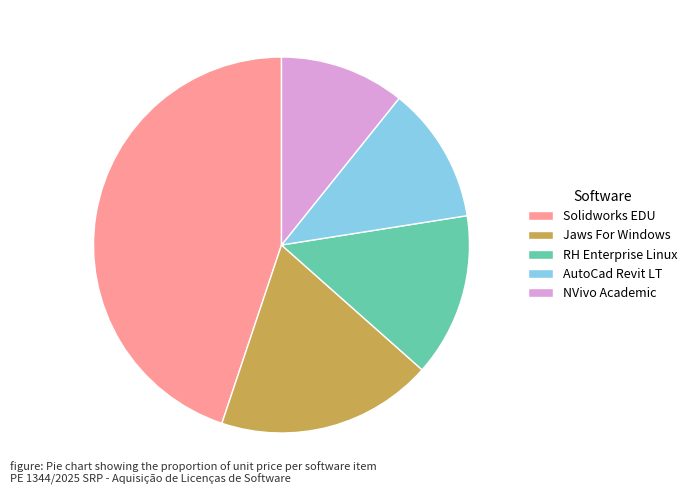

Which category has the smallest portion of the pie?

NVivo Academic